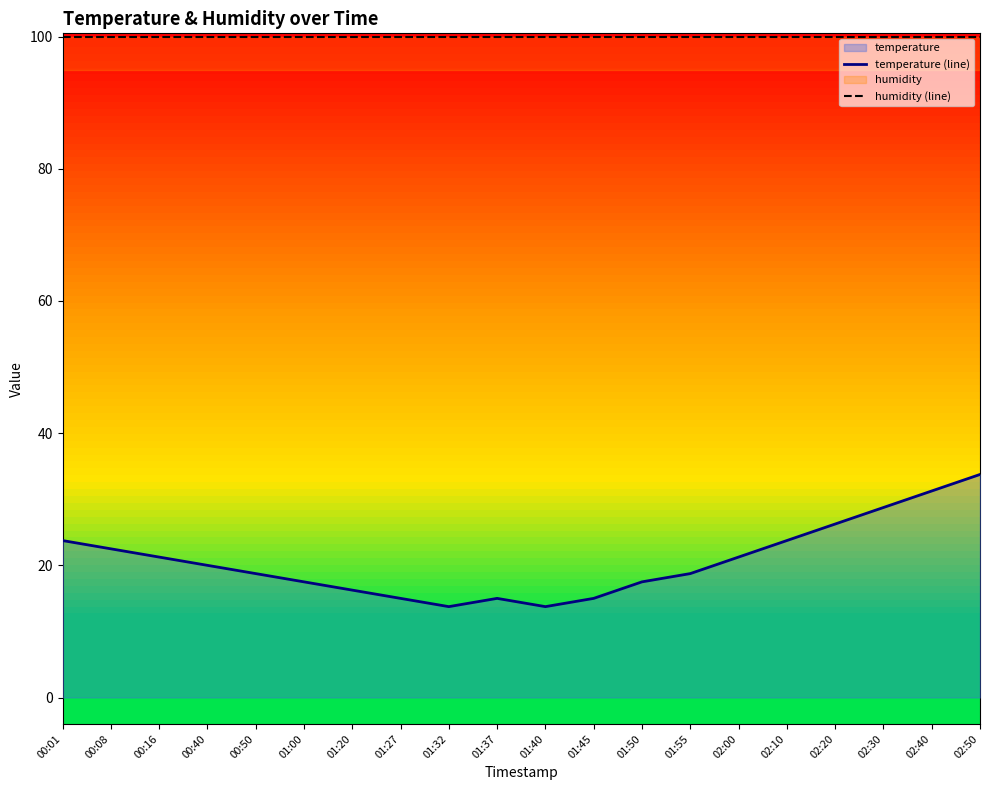

What is the value of the temperature (line) point at the 17th from the left?

26.2